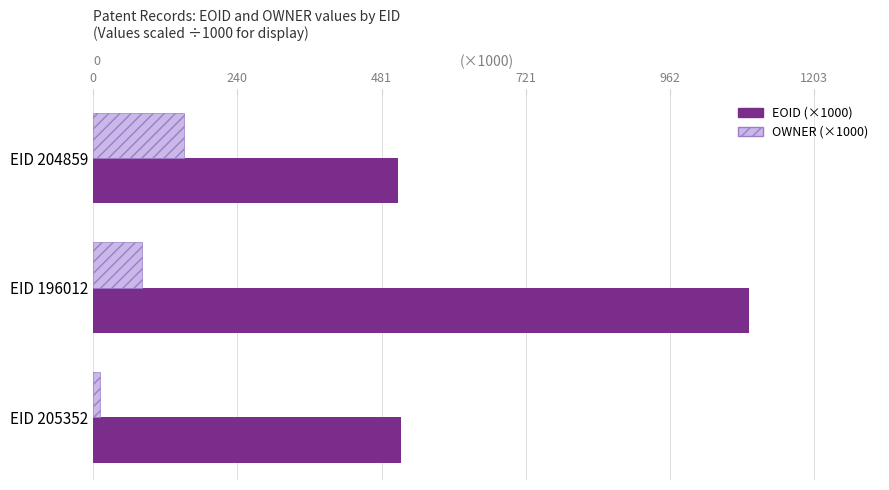

Which category has the highest value across all series?

EID 196012